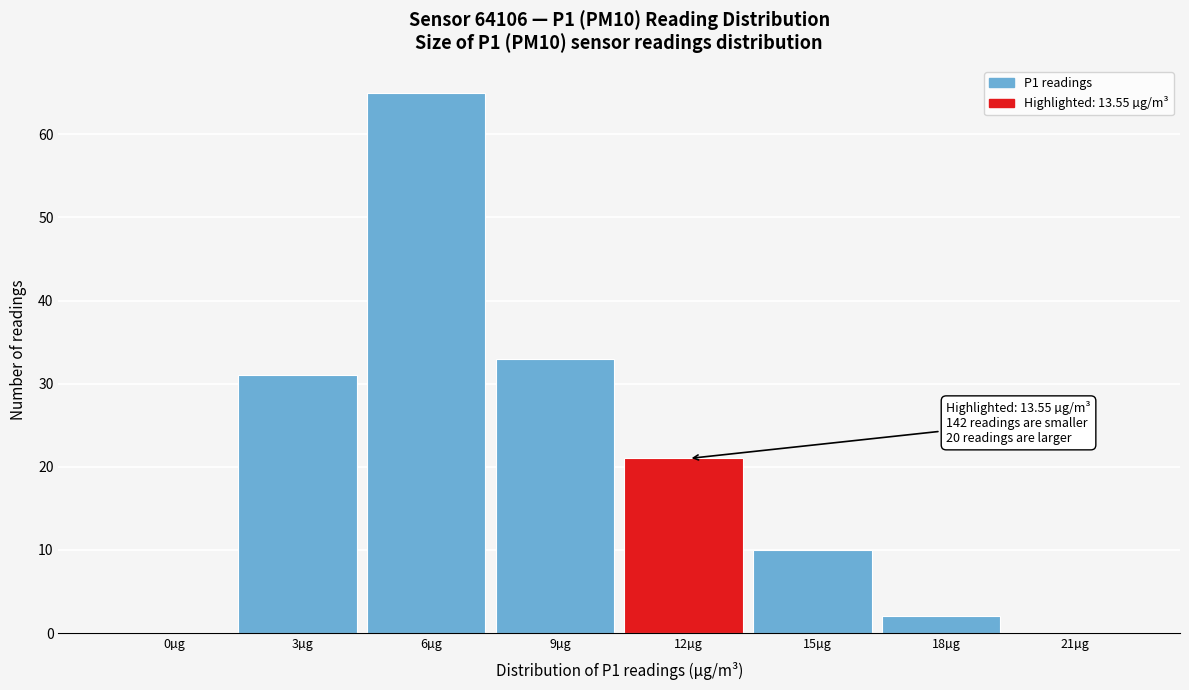

Reading right to left, extract all data points from this chart.

21µg=0	18µg=2	15µg=10	12µg=21	9µg=33	6µg=65	3µg=31	0µg=0